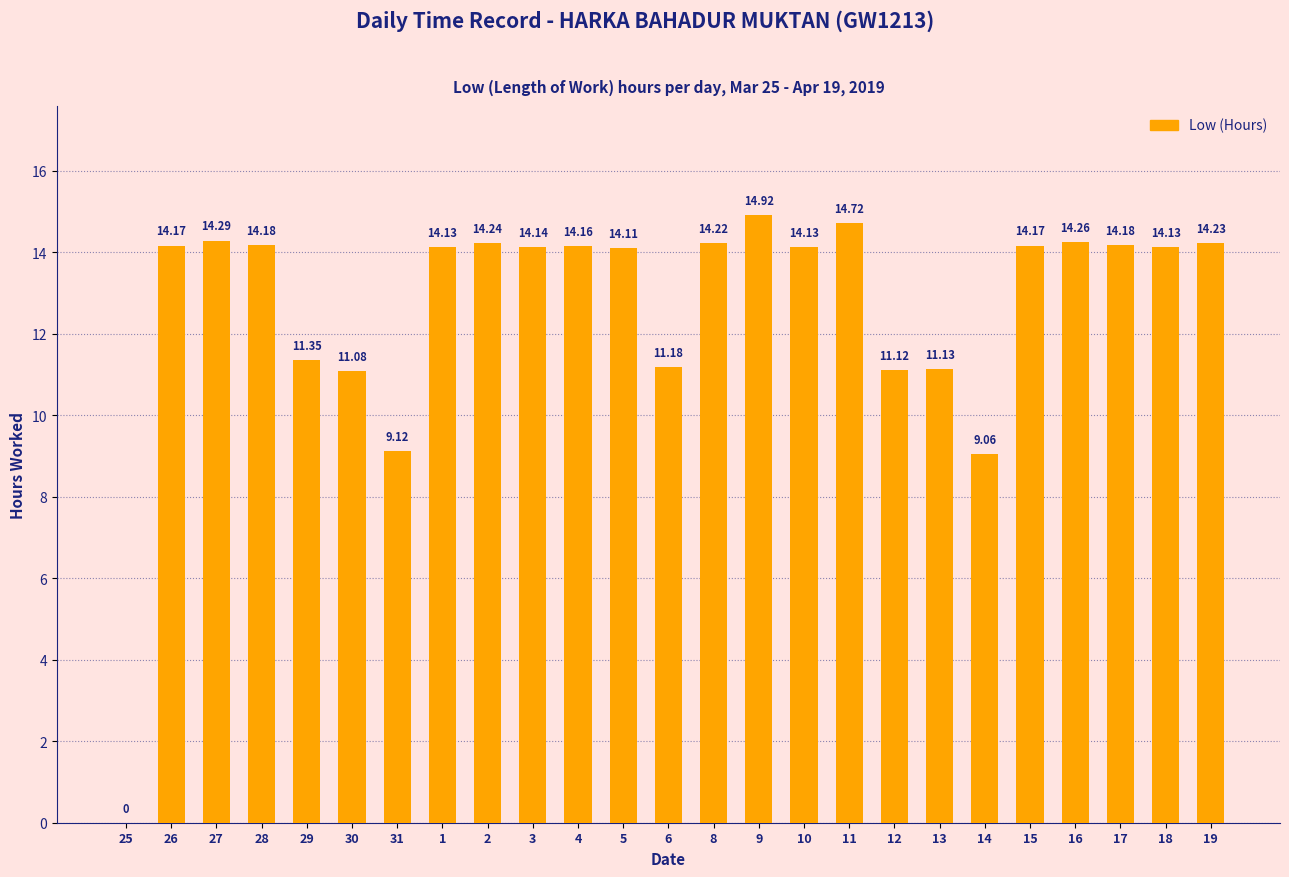

How many data points does each series have?

25